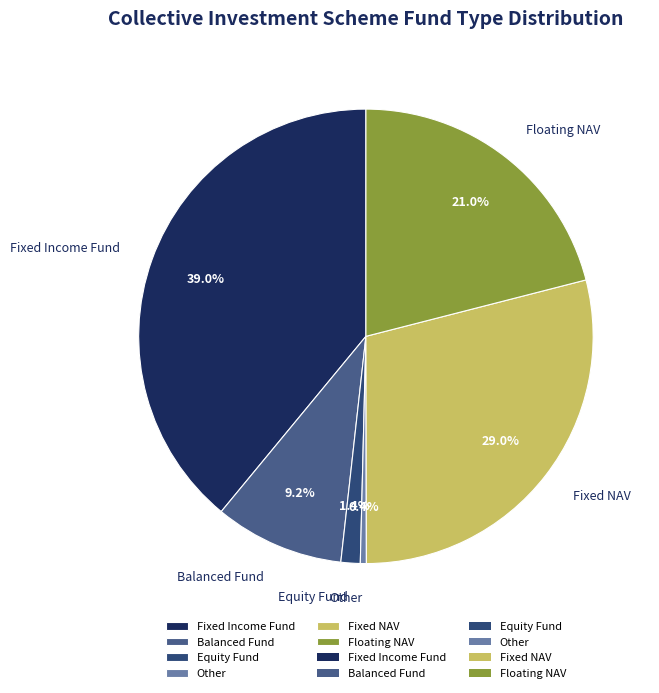

Between Balanced Fund and Floating NAV, which is larger?

Floating NAV